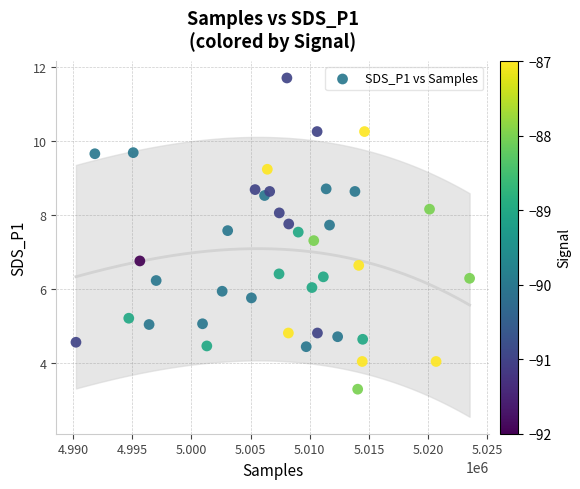

What is the range of X values (max minus min)?

33260.0